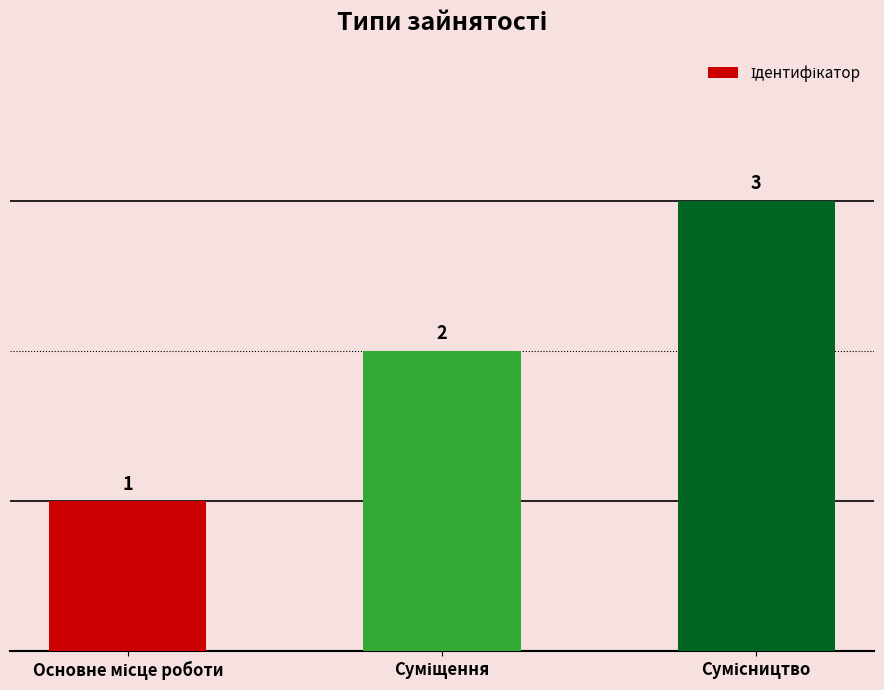

What is the value of the 3rd bar from the left?

3